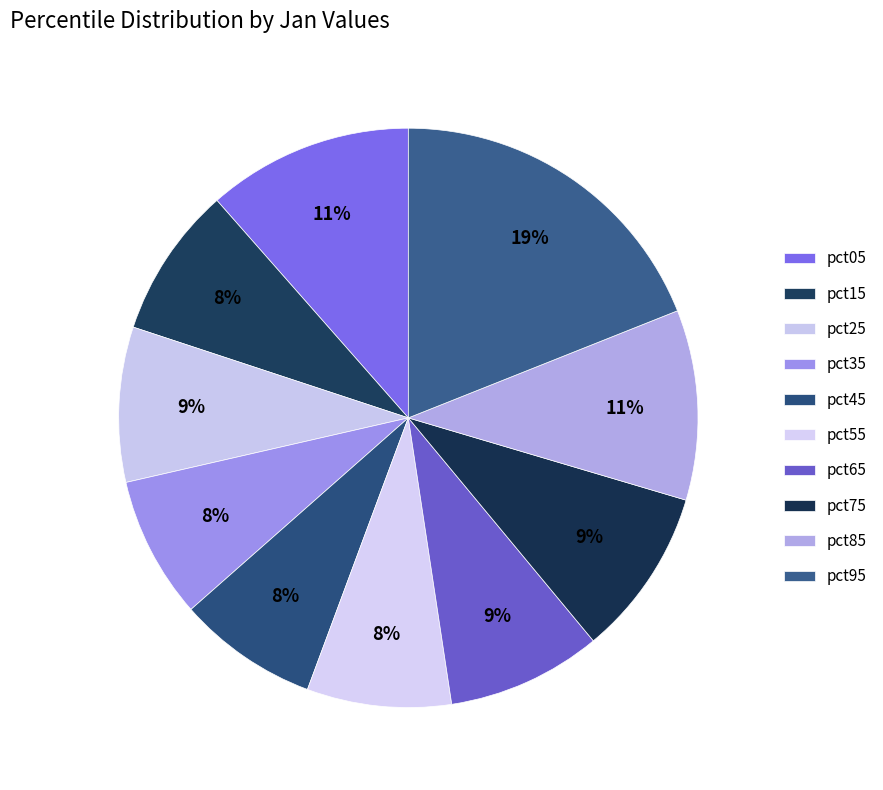

How many slices are in this pie chart?

10